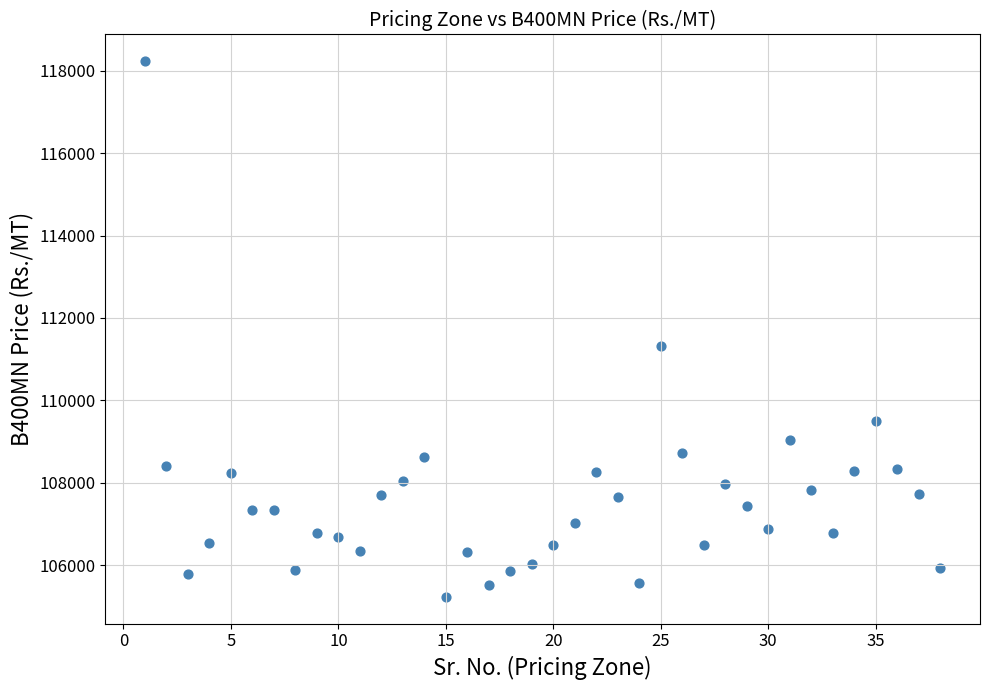

What is the range of X values (max minus min)?

37